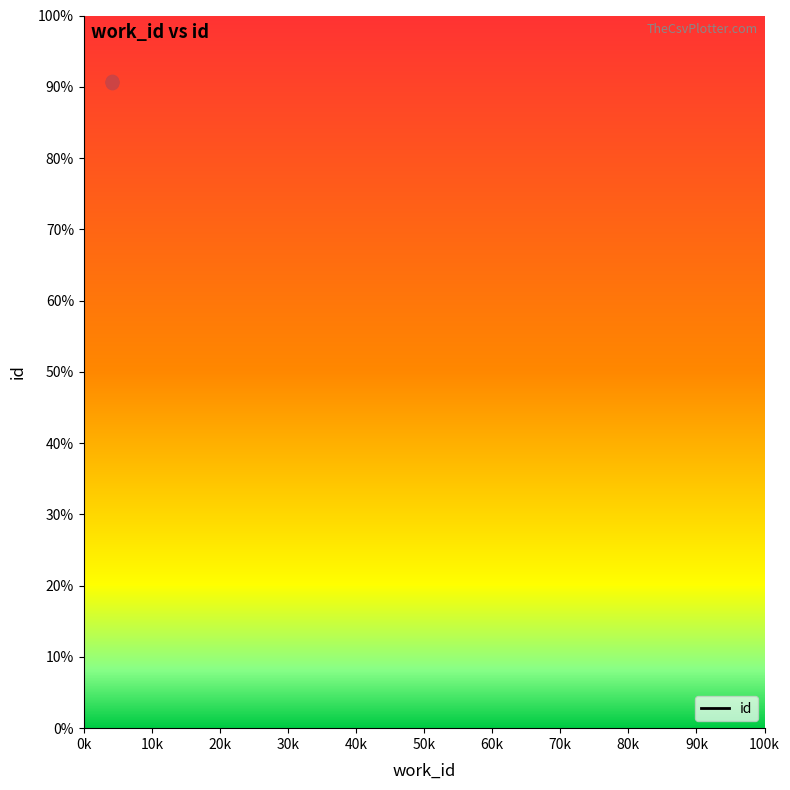

Which has a higher value, 10k or 20k?

20k